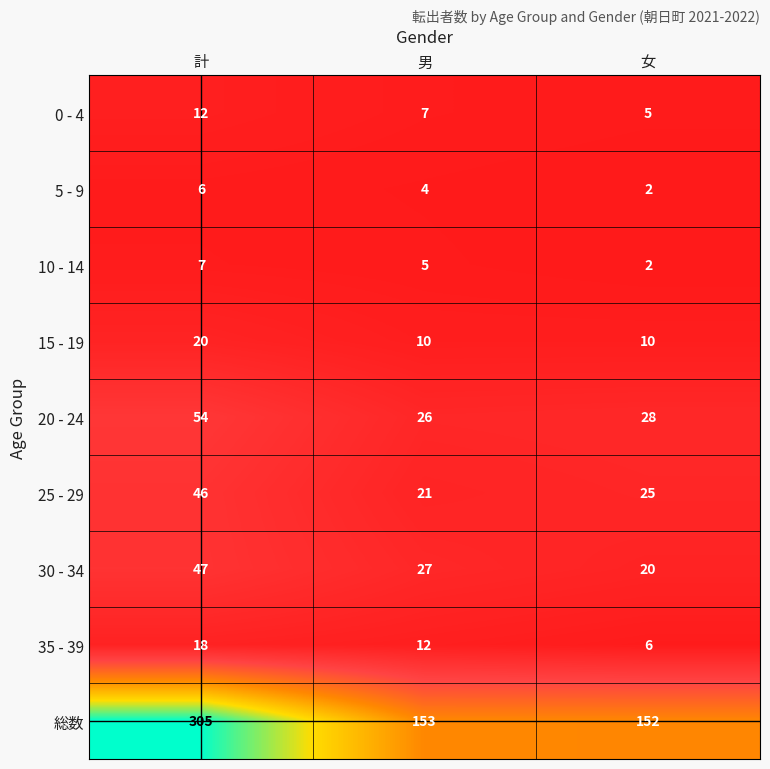

At which label is 5 - 9 closest to 4?

男